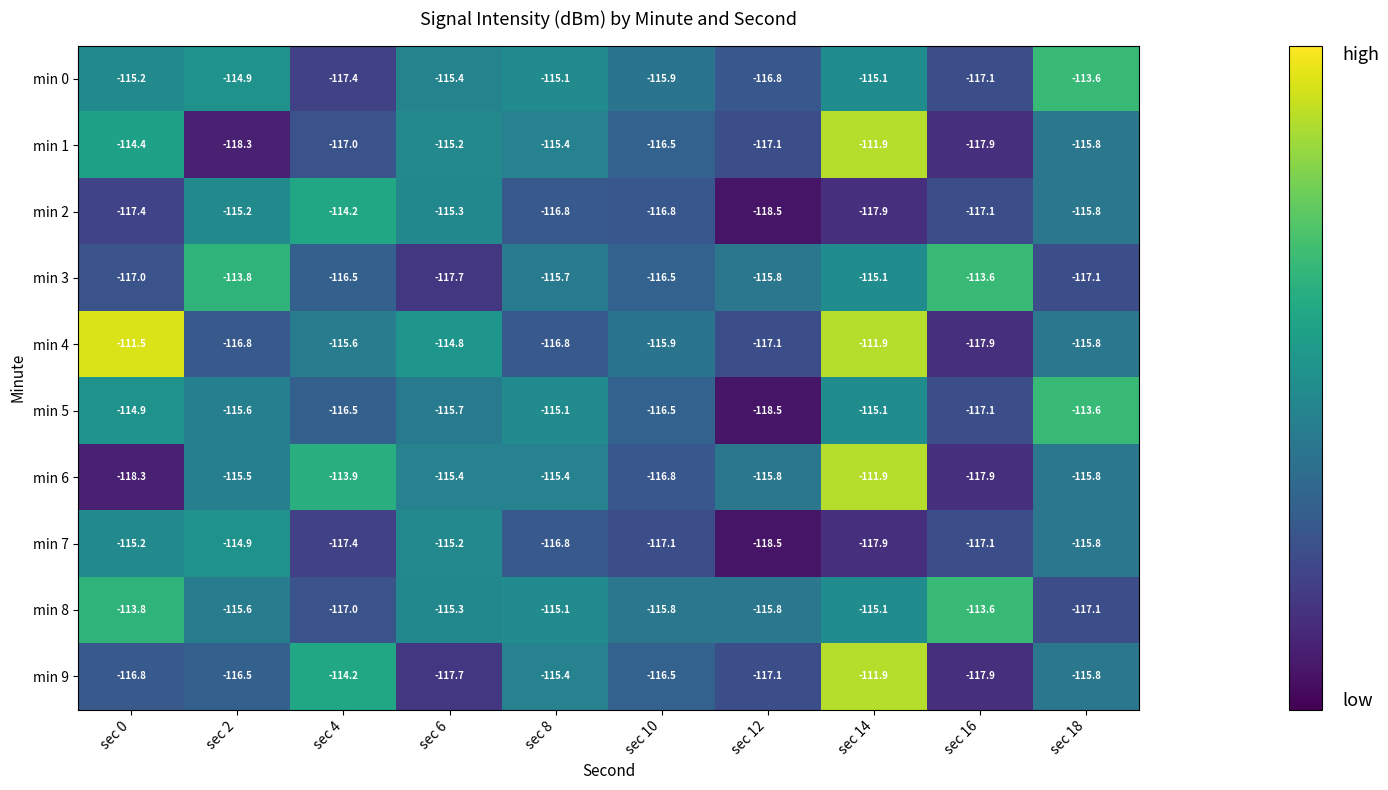

Where does the min 6 series first go above -115?

sec 4